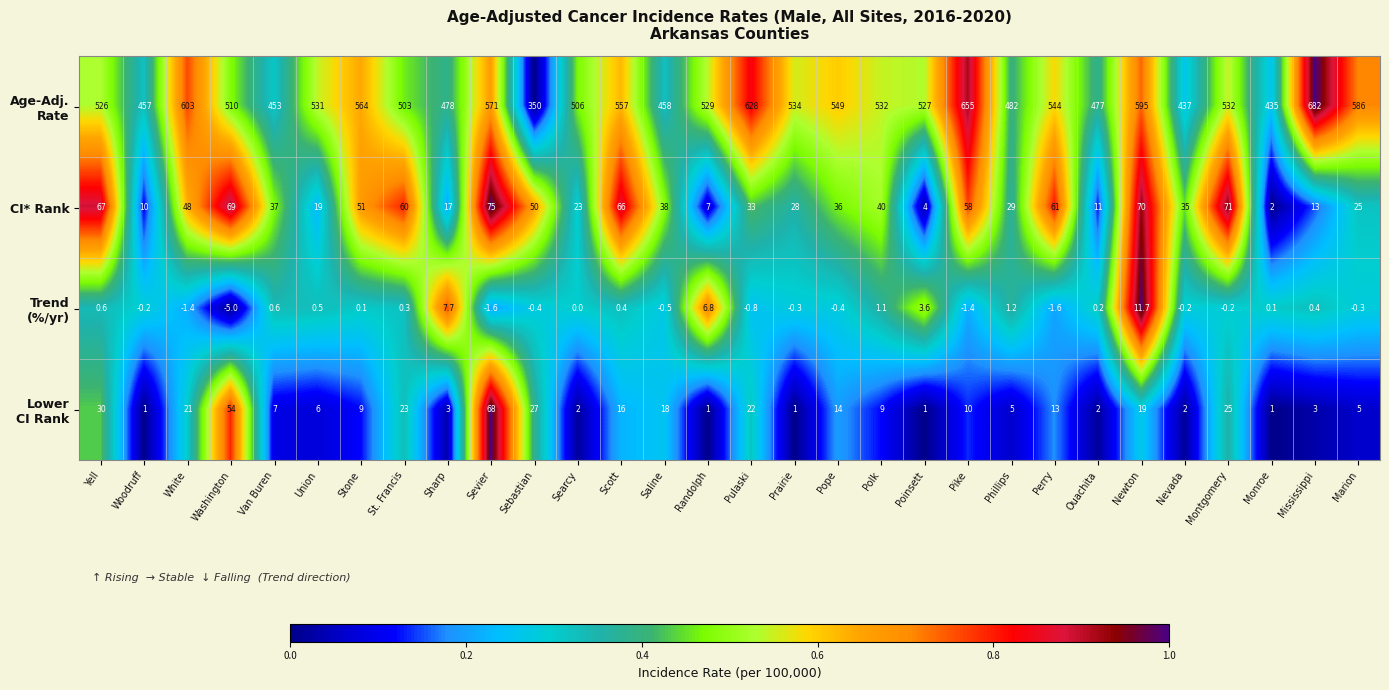

Between White and Marion, which series saw the biggest shift?

CI* Rank